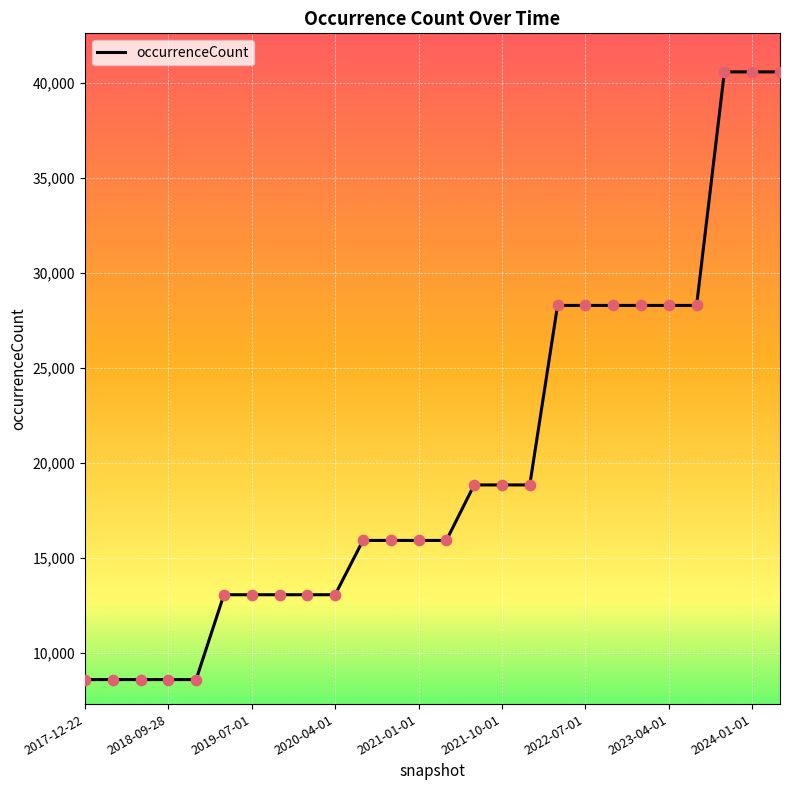

What is the maximum value shown in the chart?

40569